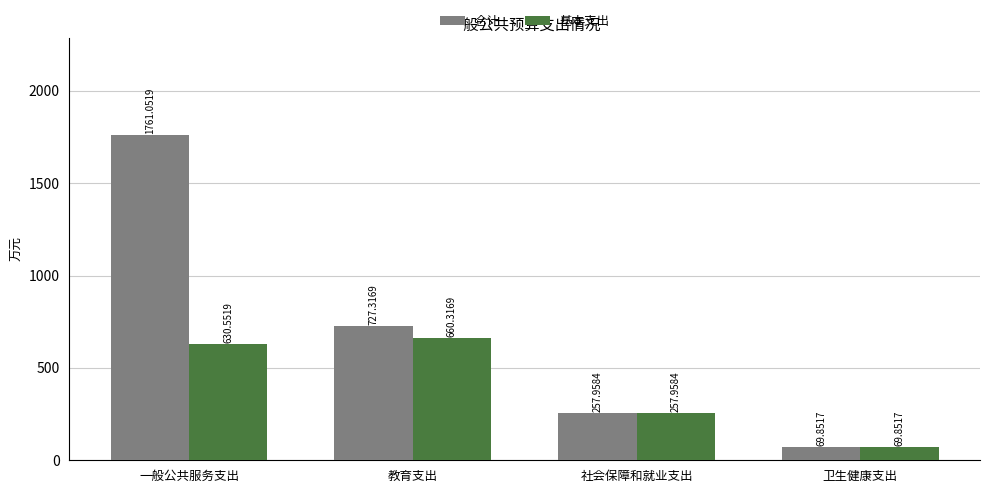

Rank the series by their average value, from lowest to highest.

基本支出, 合计